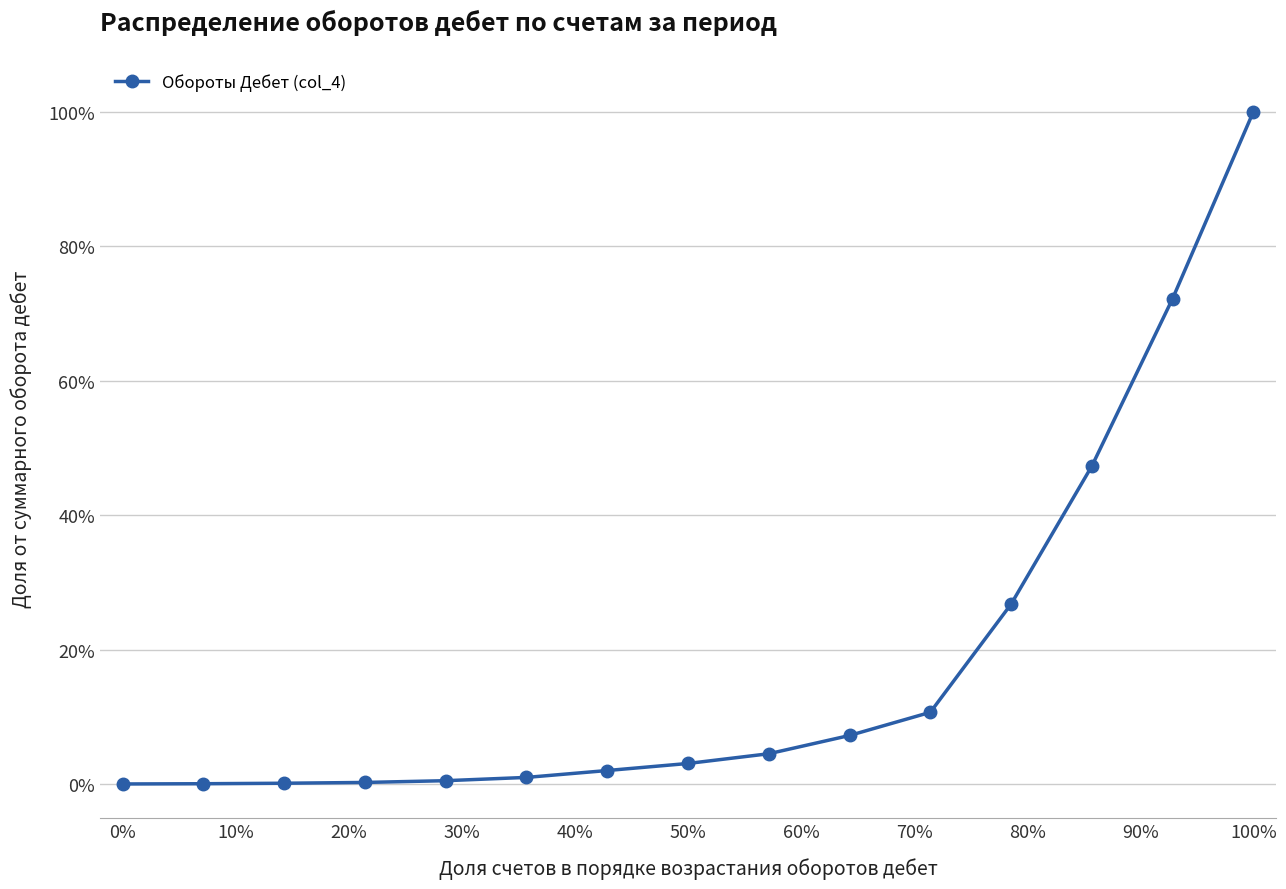

What is the difference between the second highest and minimum values?

72.2